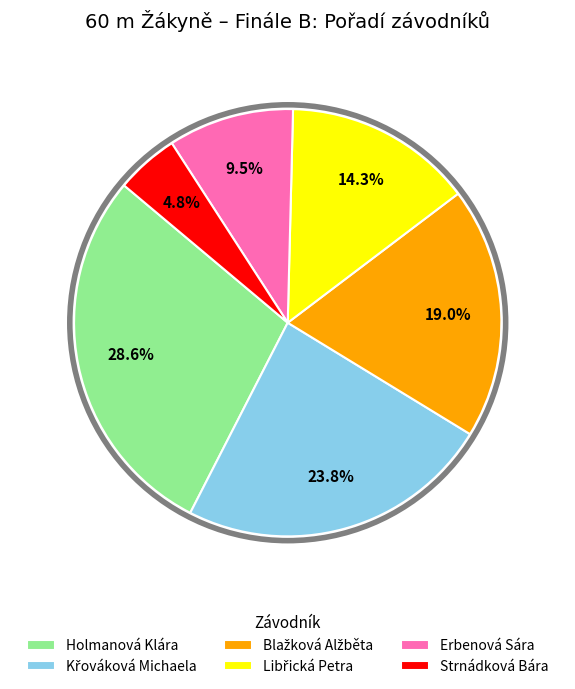

How many slices are in this pie chart?

6